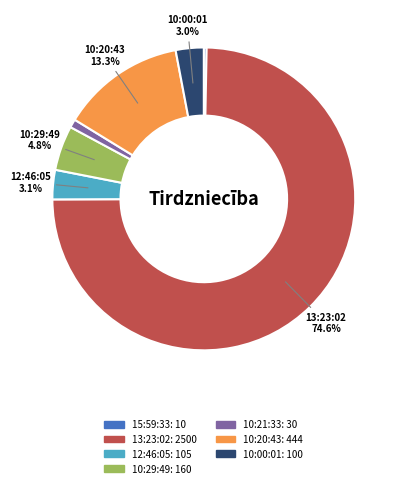

Is it true that 10:00:01 is 3% of the pie?

True